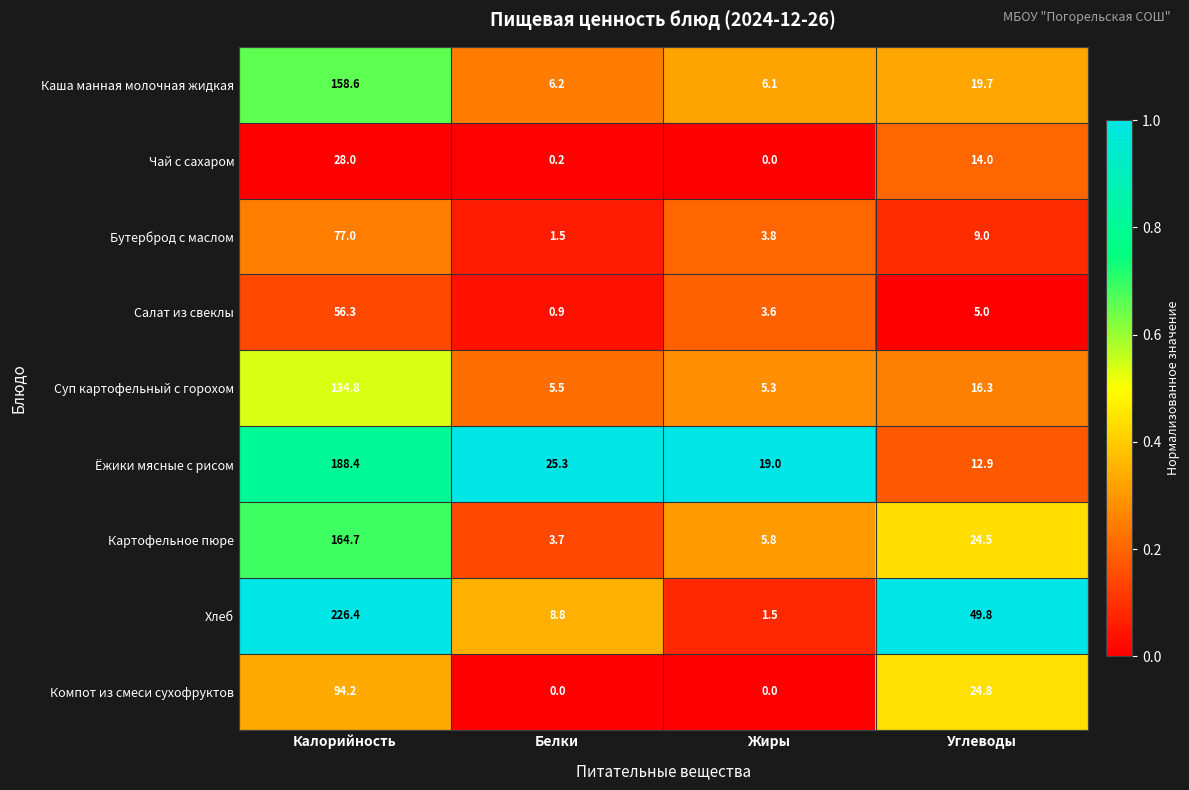

Which series has the widest spread of values?

Хлеб